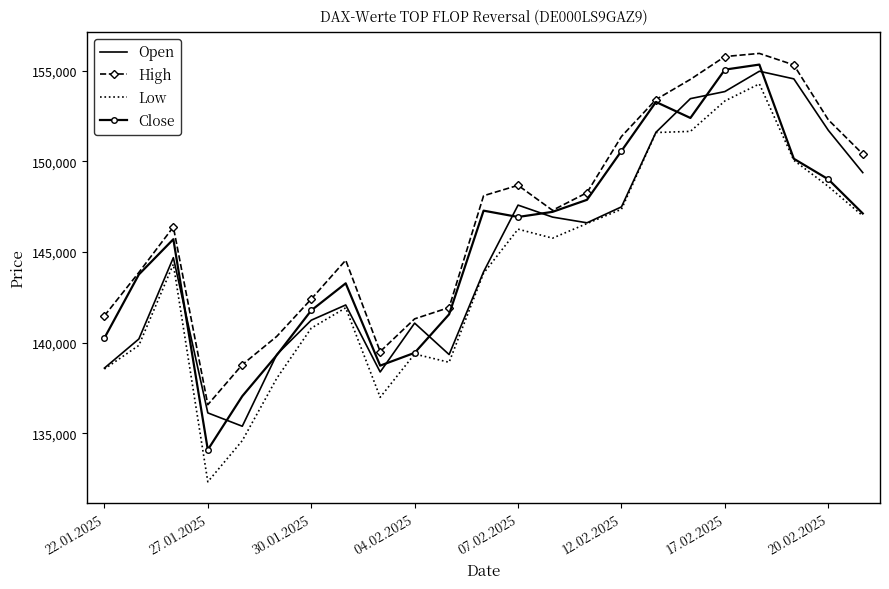

What is the smallest value displayed?

132317